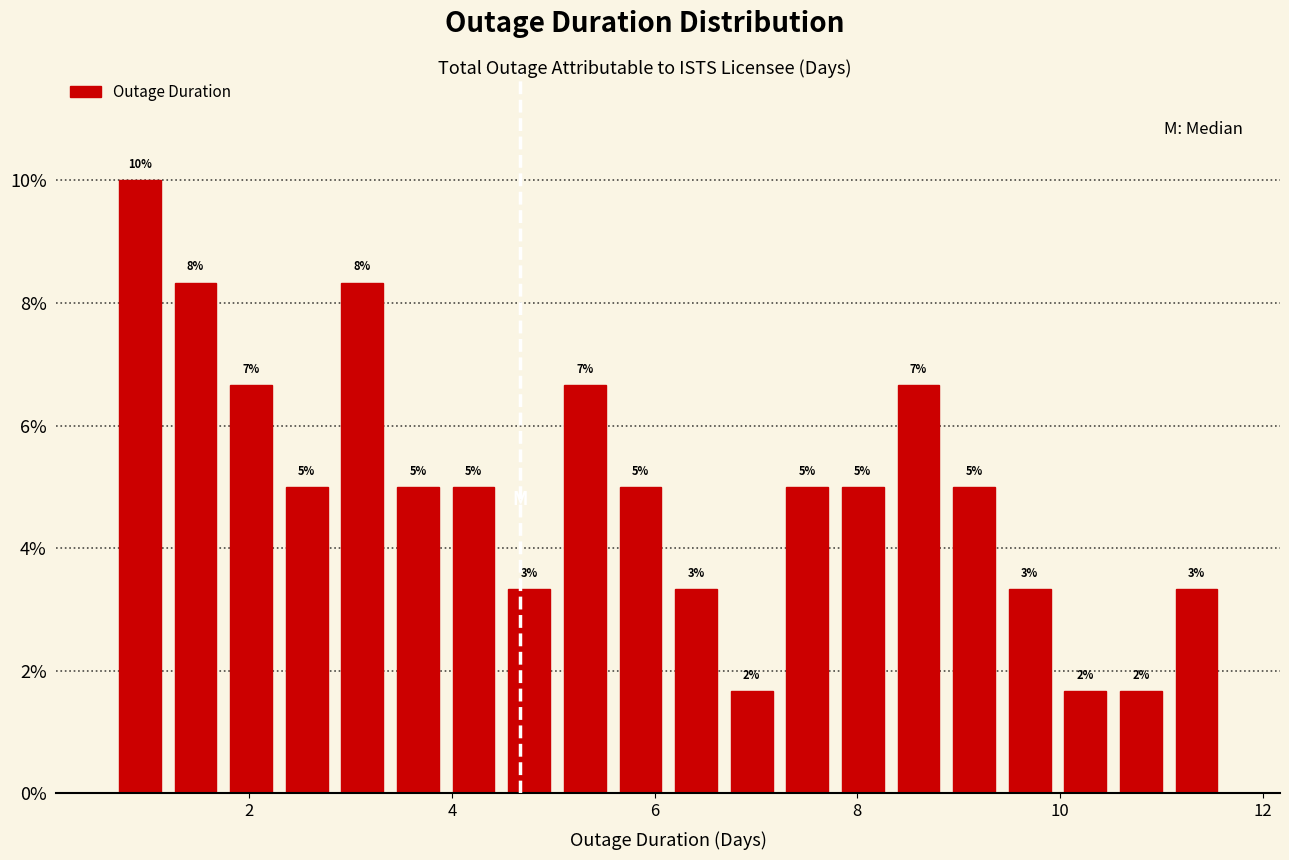

Read against the x-axis, roughly where is the centre of the tallest bar?

1.0